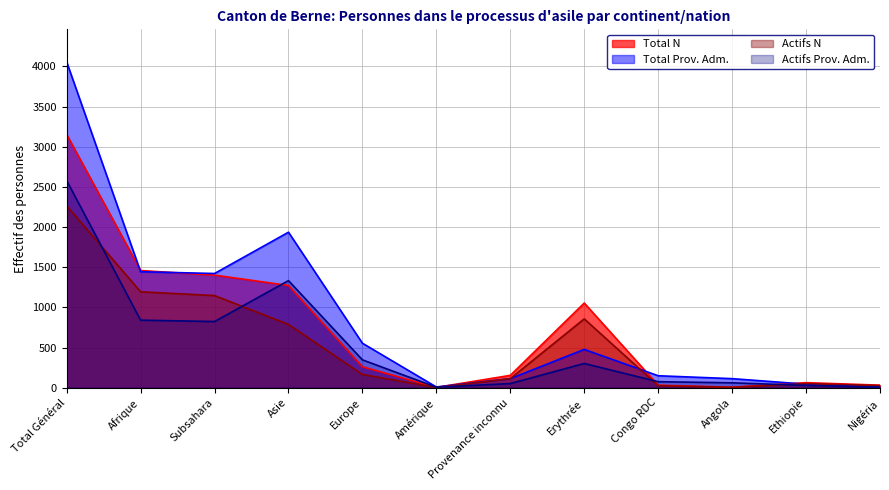

At which category does Total Prov. Adm. reach its first local peak?

Asie